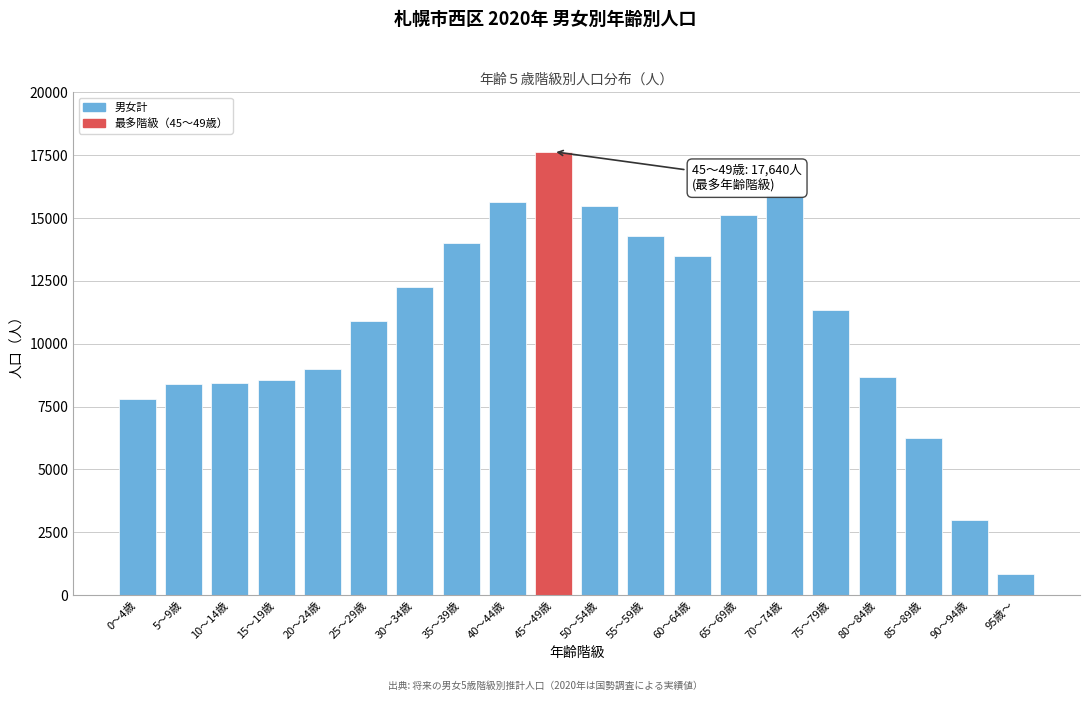

What is the average value?

10852